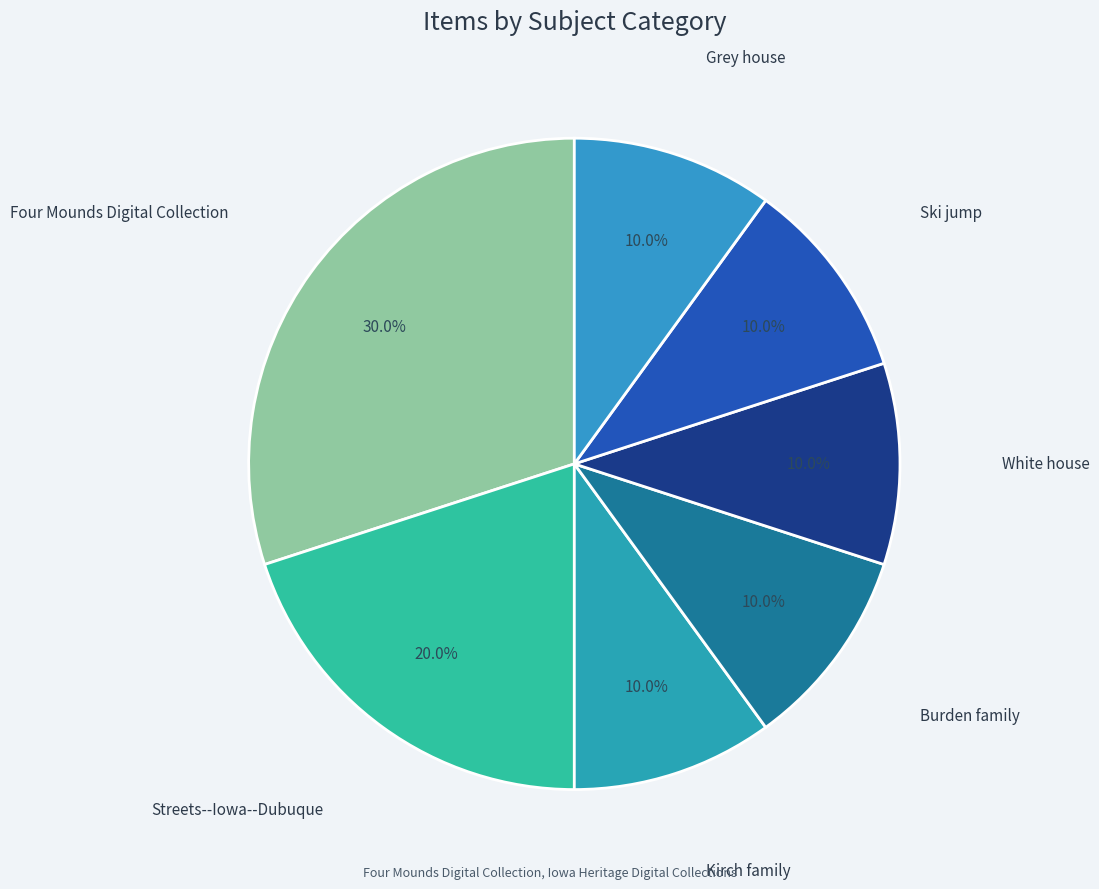

To the nearest percent, what is the difference between the Four Mounds Digital Collection and Ski jump slice percentages?

20%